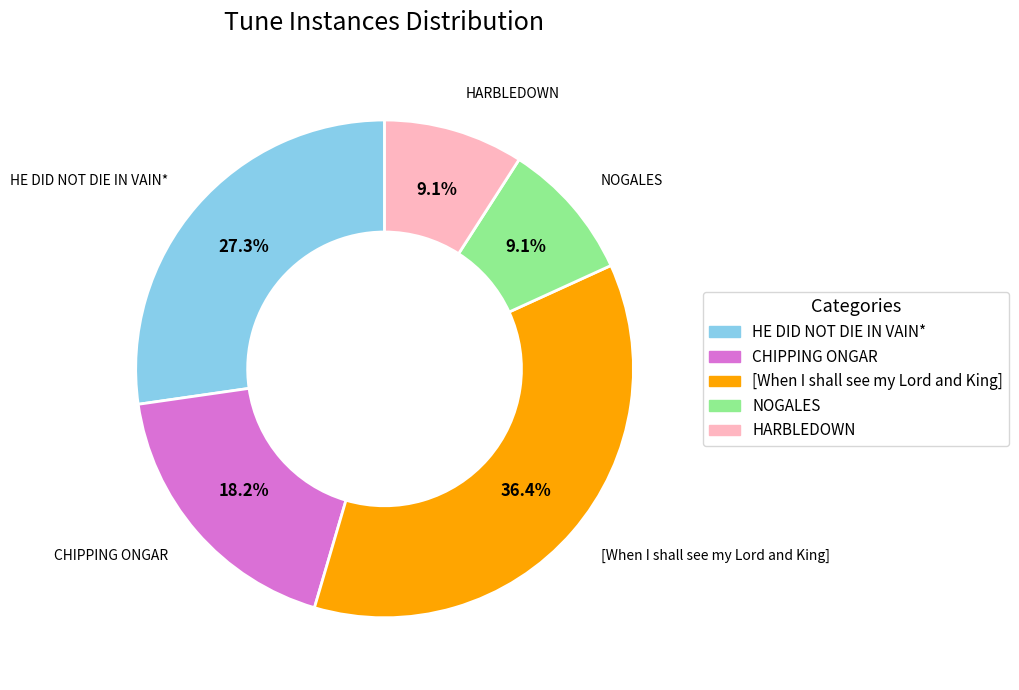

The [When I shall see my Lord and King] slice represents 42% of the pie. True or false?

False